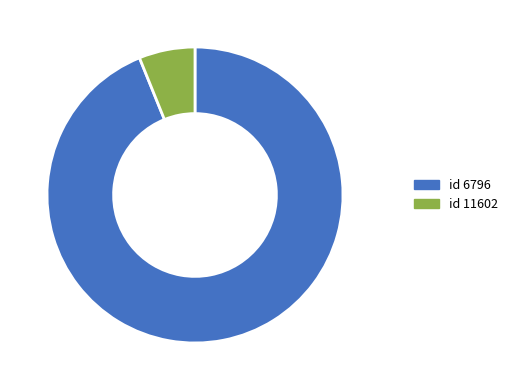

Is there a majority slice in this chart?

Yes